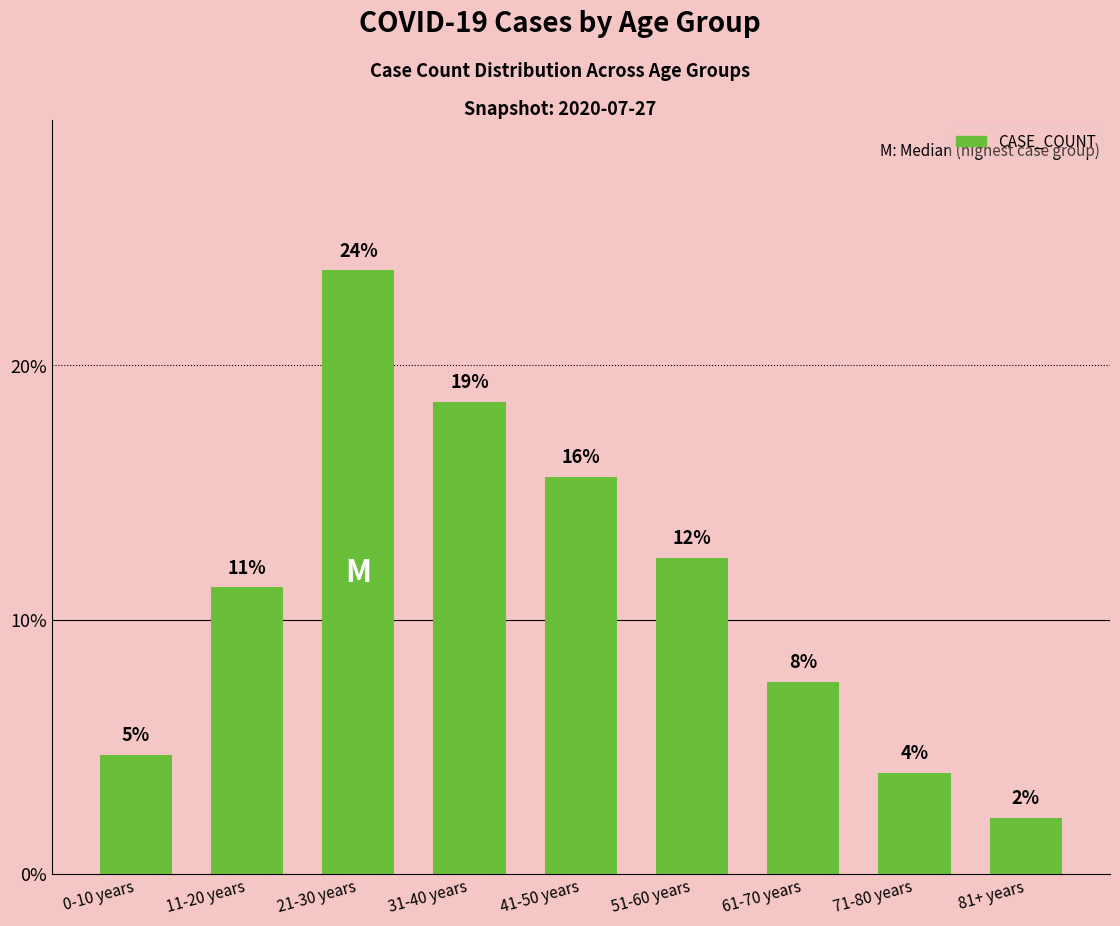

At which label does the data first exceed 11?

11-20 years